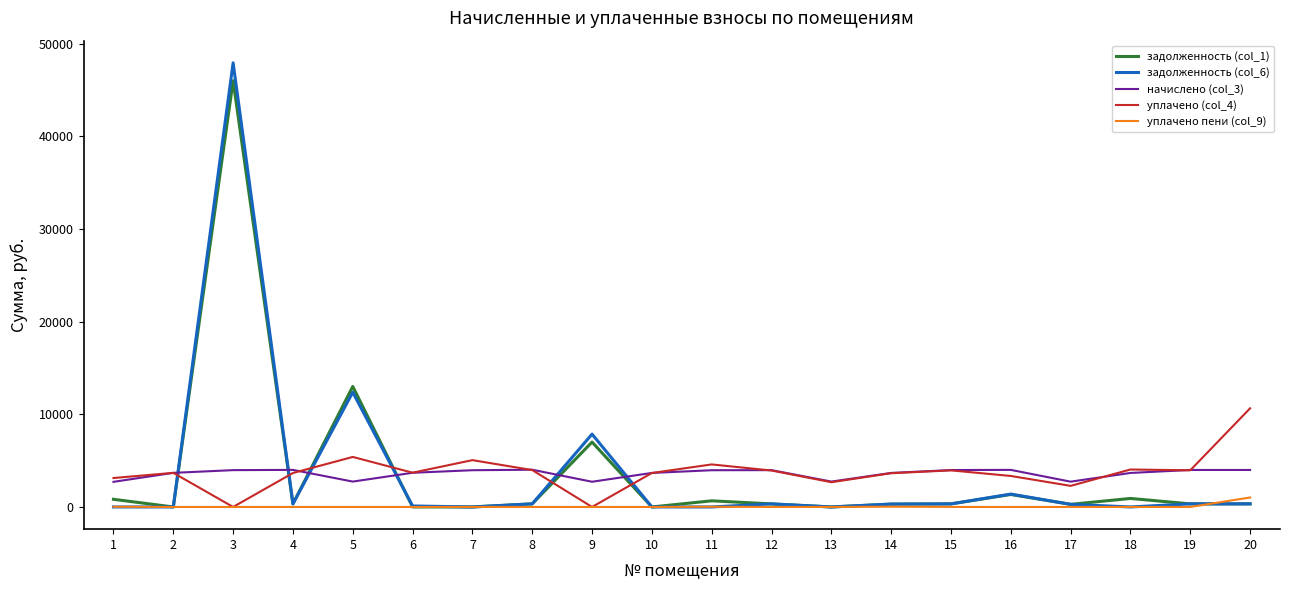

At which category is the sum across all series the highest?

3